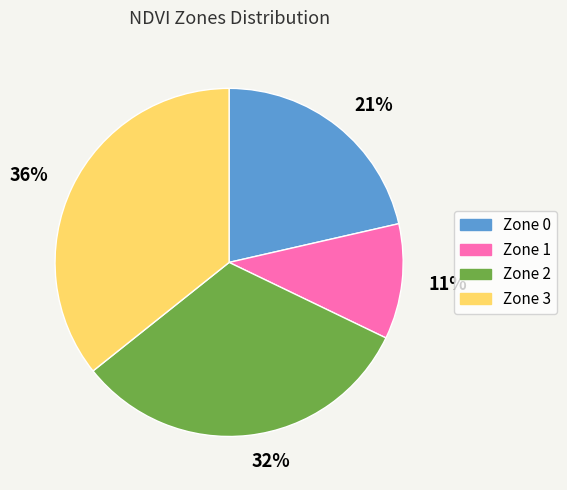

Do 32% and 21% together represent more than half of the pie?

Yes